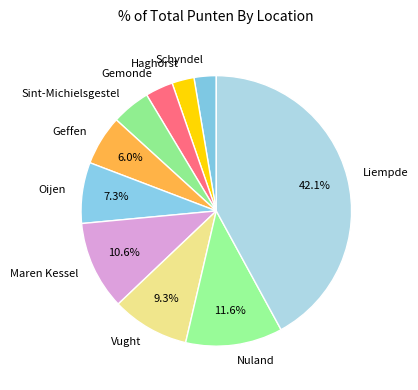

True or false: Oijen accounts for 17% of the total.

False